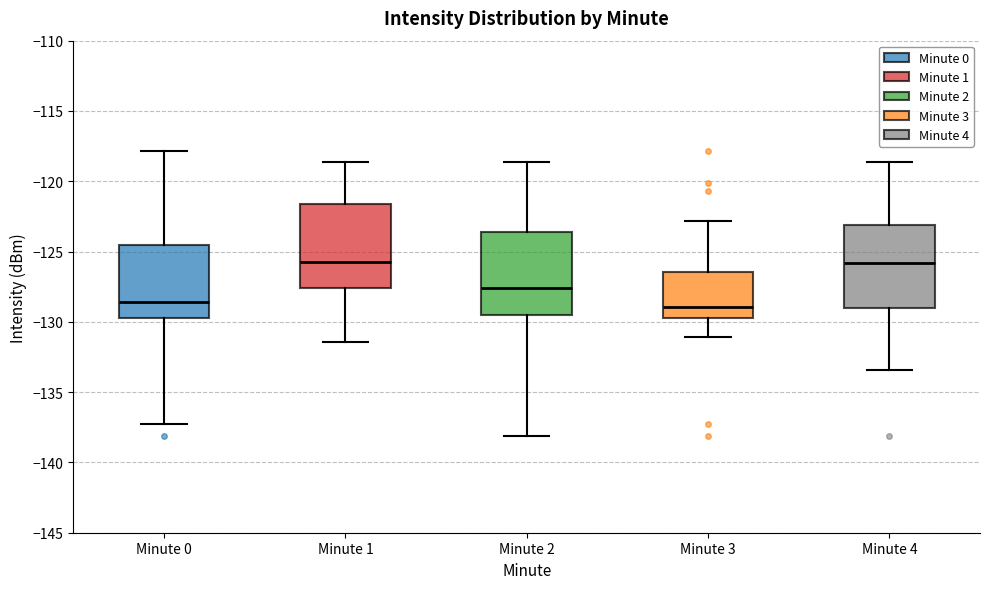

Where does the upper whisker of the box for Minute 3 end on the y-axis? The values are not printed on the chart, so give them approximately, as read against the axis.

-123.0